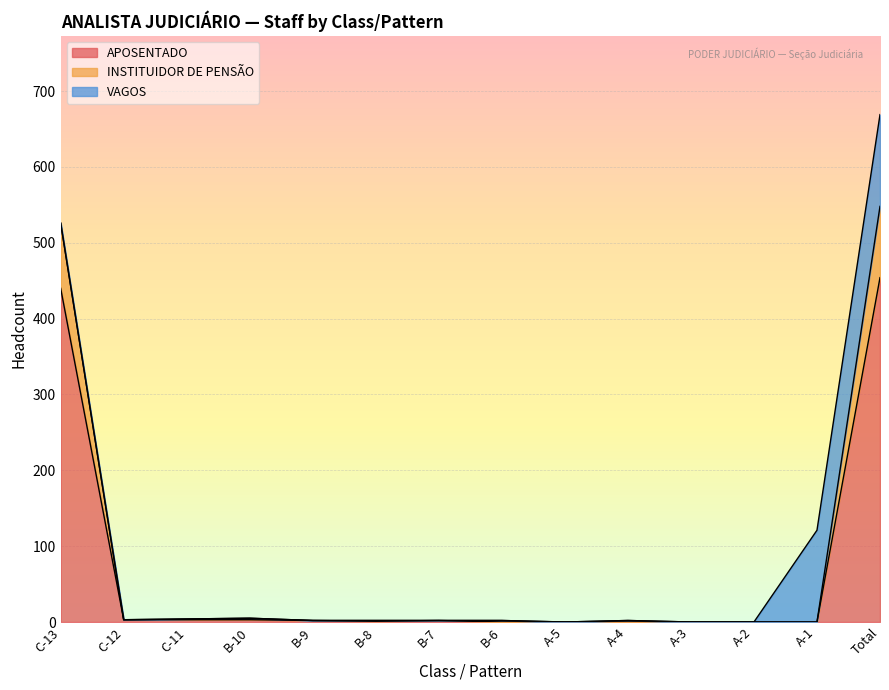

True or false: APOSENTADO has more than 2 interior local peaks.

False